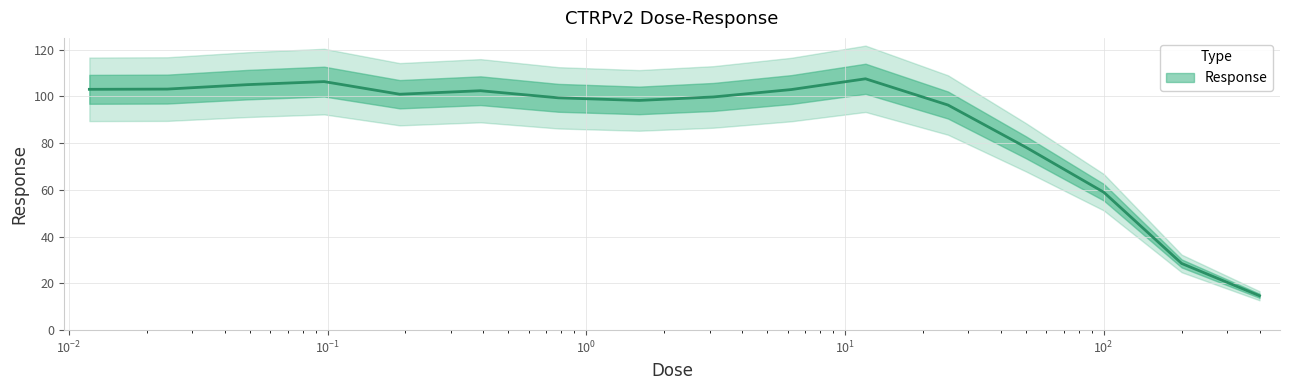

The value at 3.1 is 140.1. True or false?

False